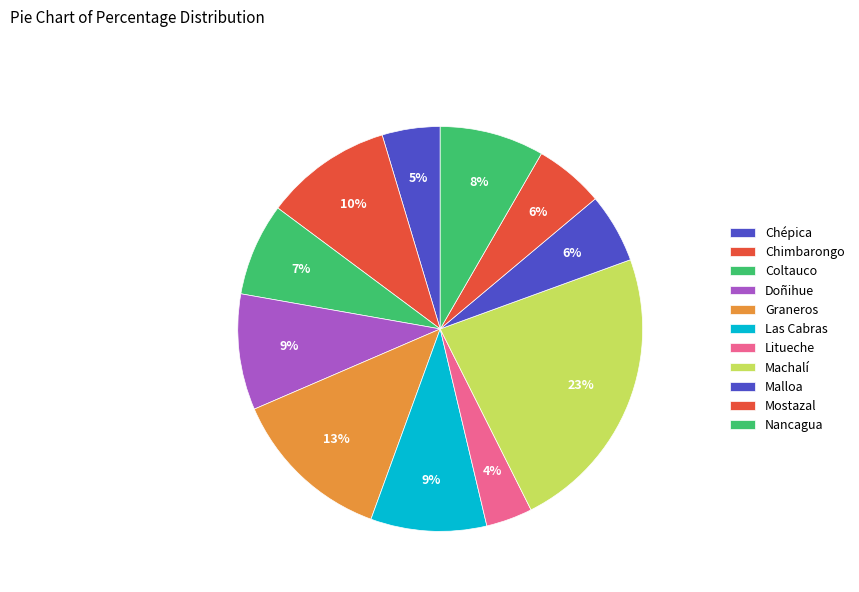

Is the sum of Chimbarongo and Doñihue greater than half?

No